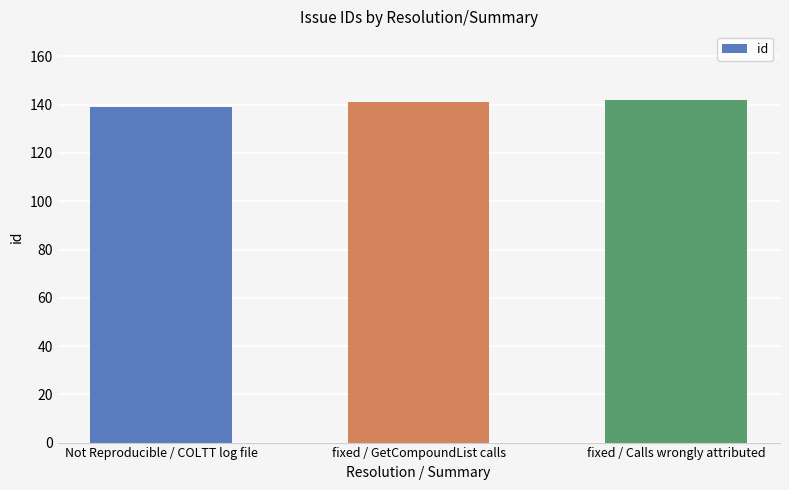

What position from the right is fixed / Calls wrongly attributed?

1